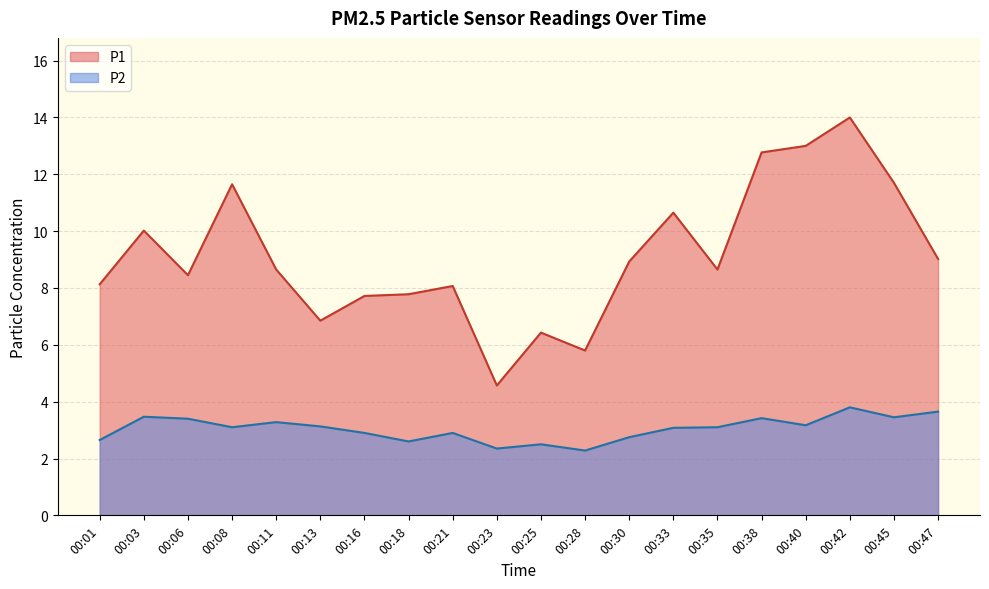

What is the smallest value displayed?

2.3